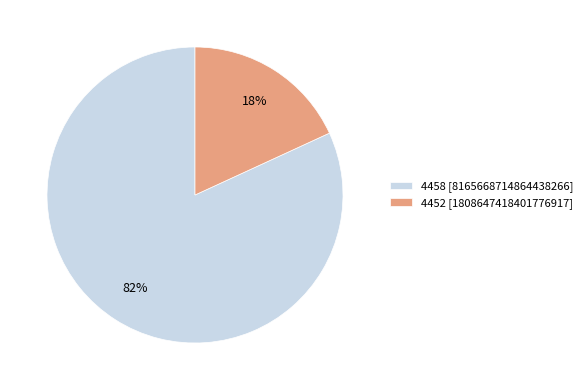

To the nearest percent, what is the difference between the 4452 and 4458 slice percentages?

64%